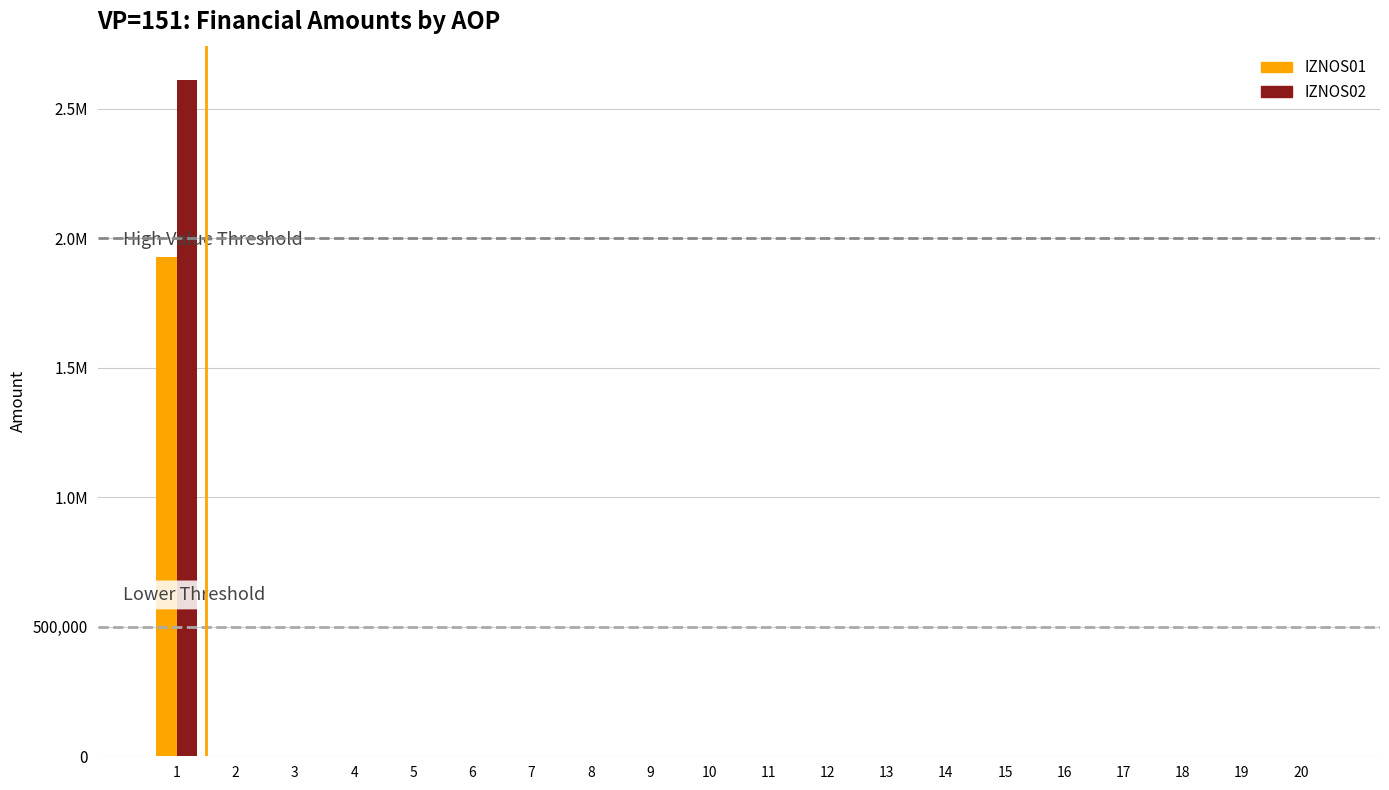

Are the bars horizontal?

No